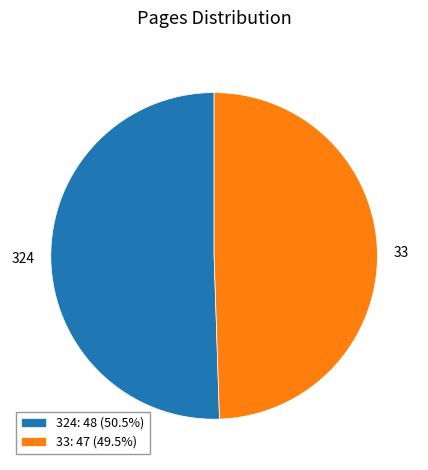

Is there a majority slice in this chart?

Yes